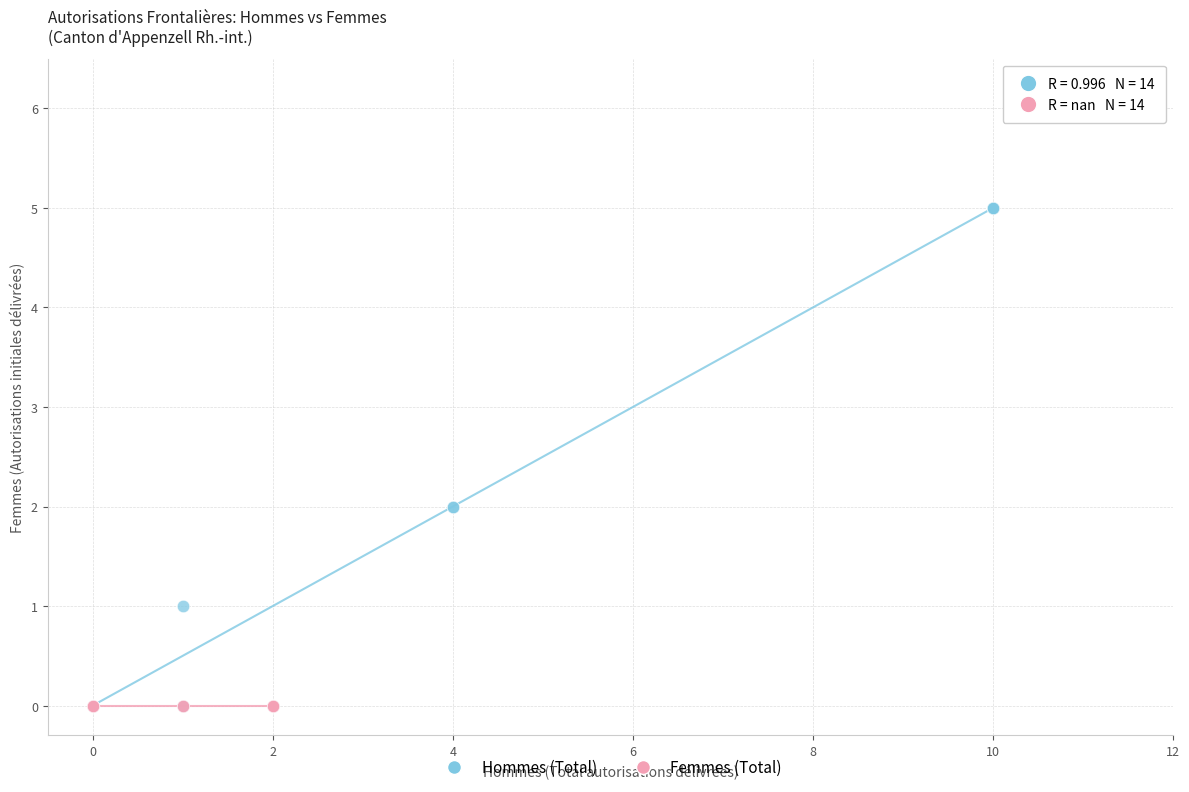

Which series reaches the maximum Y coordinate?

Hommes (Total)